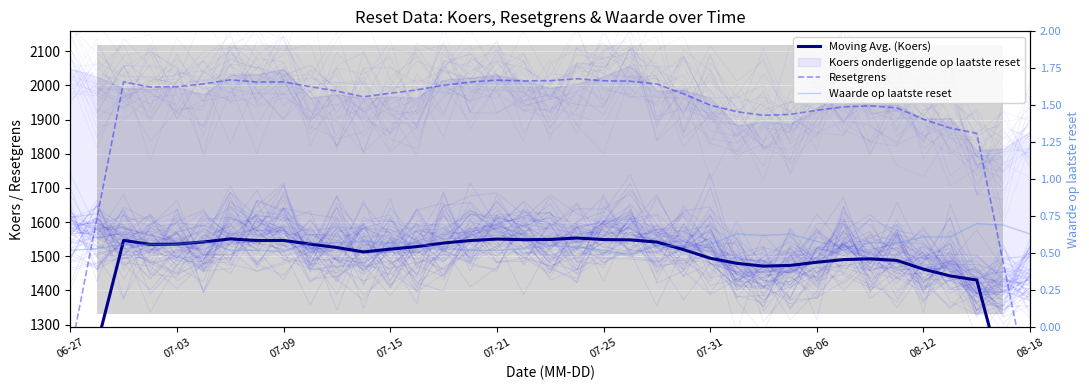

True or false: Moving Avg. (Koers) and Resetgrens cross at least once.

False